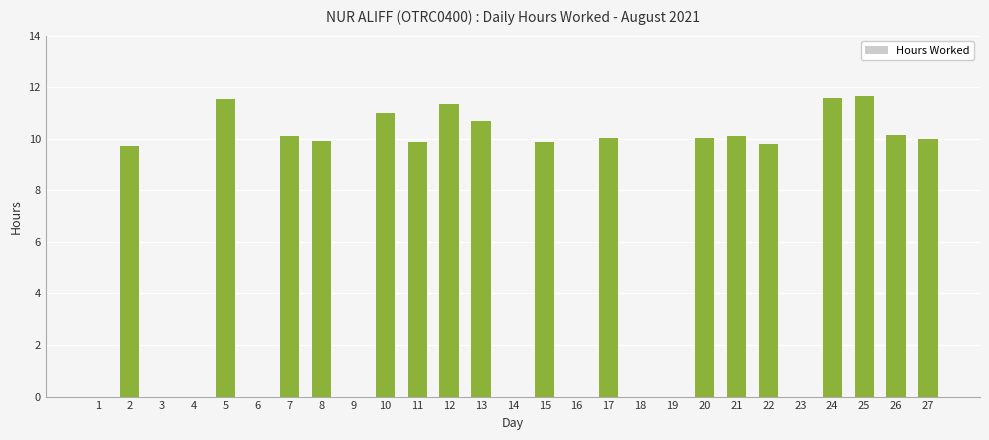

What is the sum of all values?

177.4